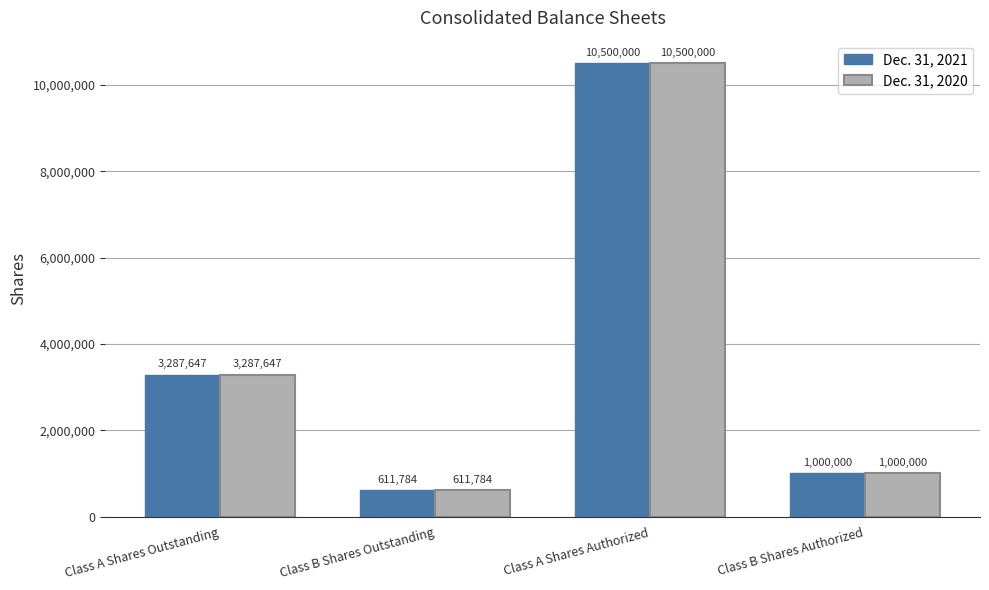

What is the value of the Dec. 31, 2021 bar at the 2nd from the left?

611784